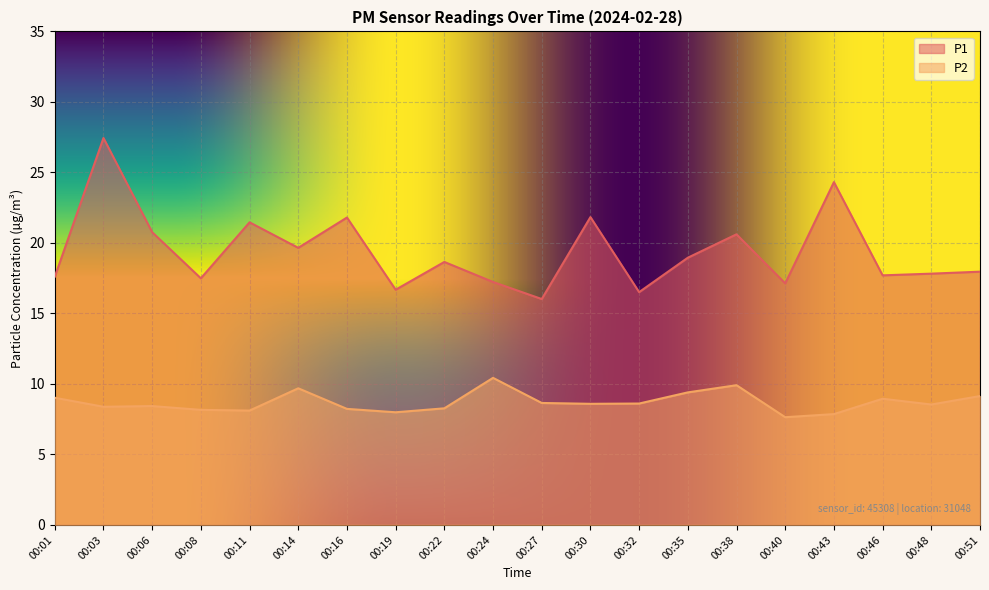

What is the total value across all series at 00:48?

26.4